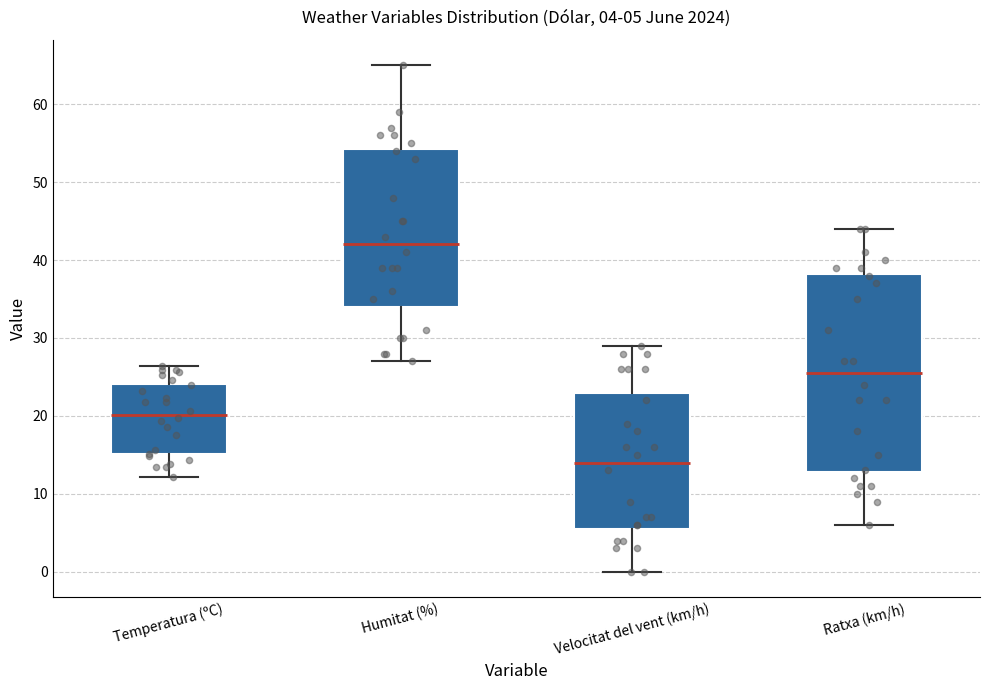

Which box's median line is the lowest?

Velocitat del vent (km/h)